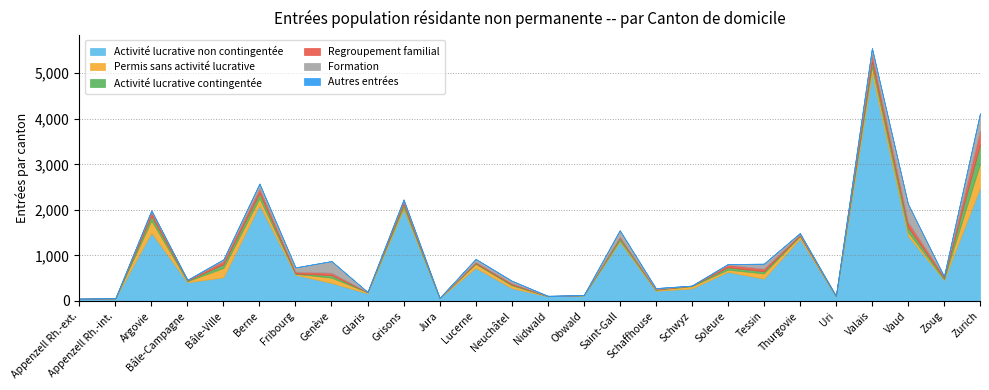

At which category does Activité lucrative contingentée reach its first local valley?

Appenzell Rh.-int.